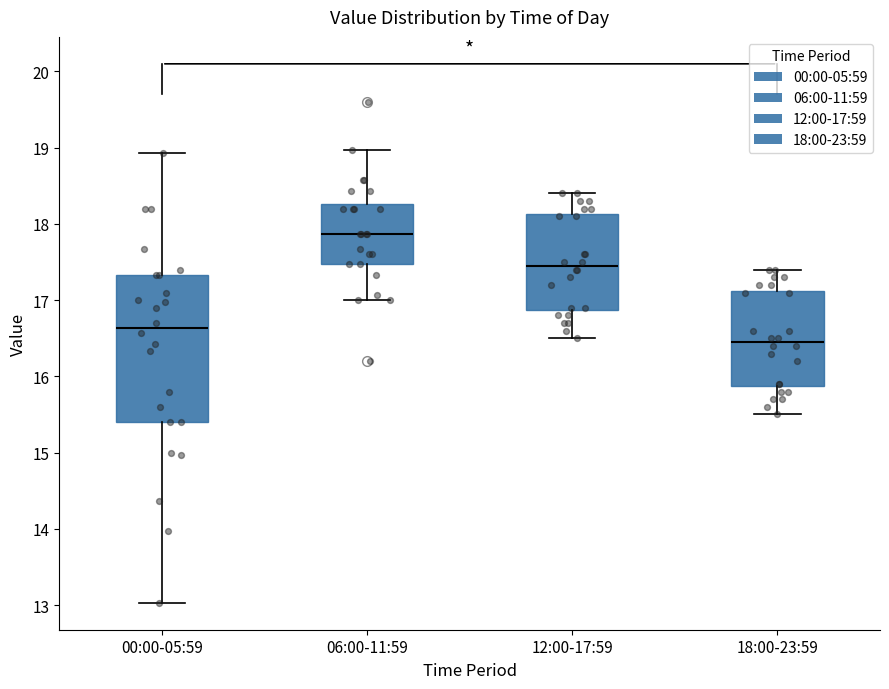

Where is the upper edge of the box for 12:00-17:59 on the y-axis? The values are not printed on the chart, so give them approximately, as read against the axis.

18.1